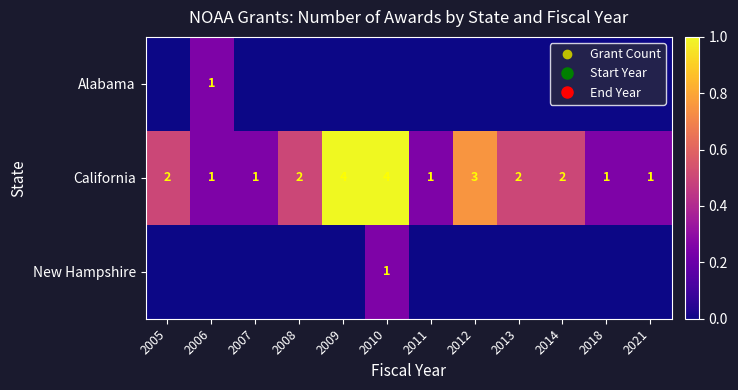

How many positive values does the Alabama series have?

1